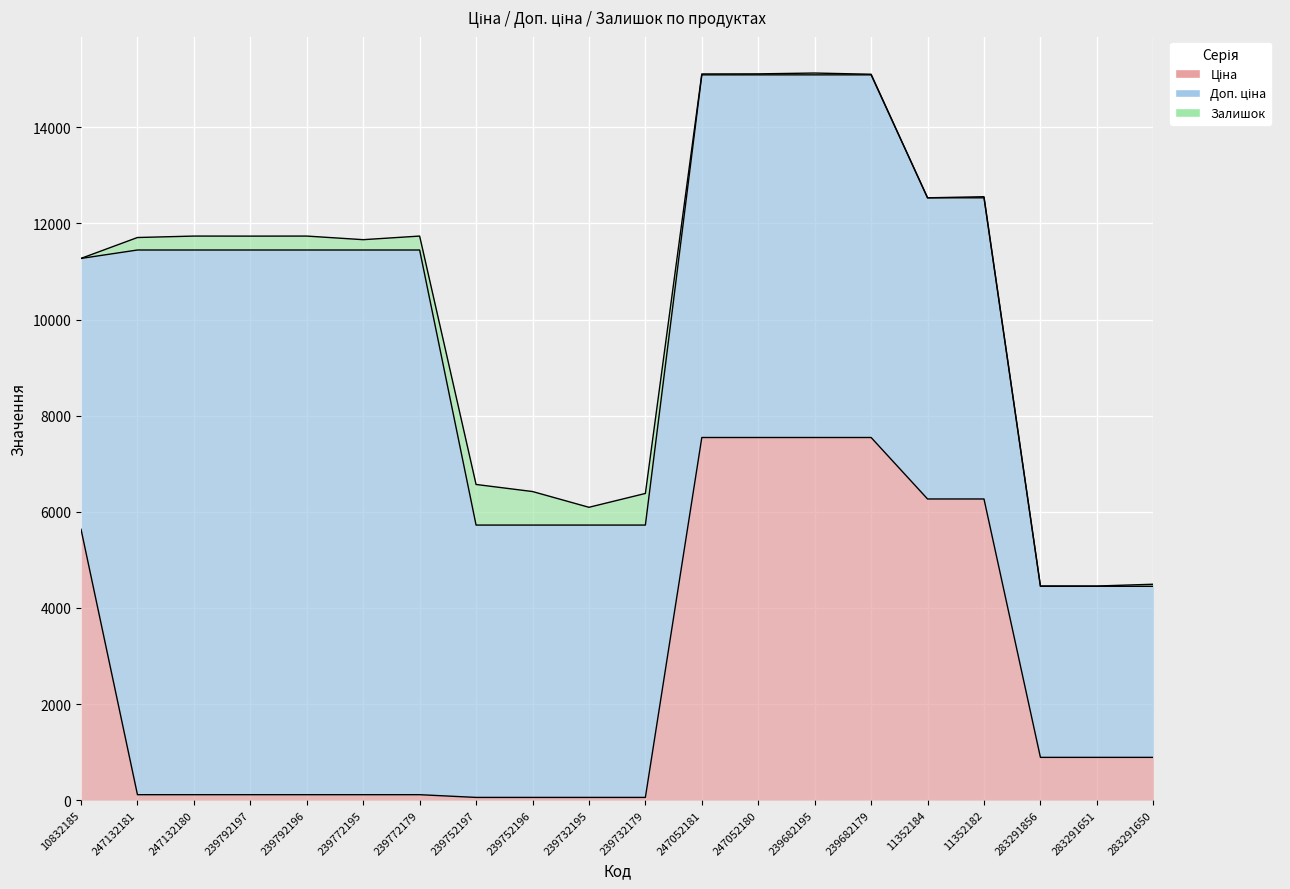

What is the sum of all Доп. ціна values?

149704.1